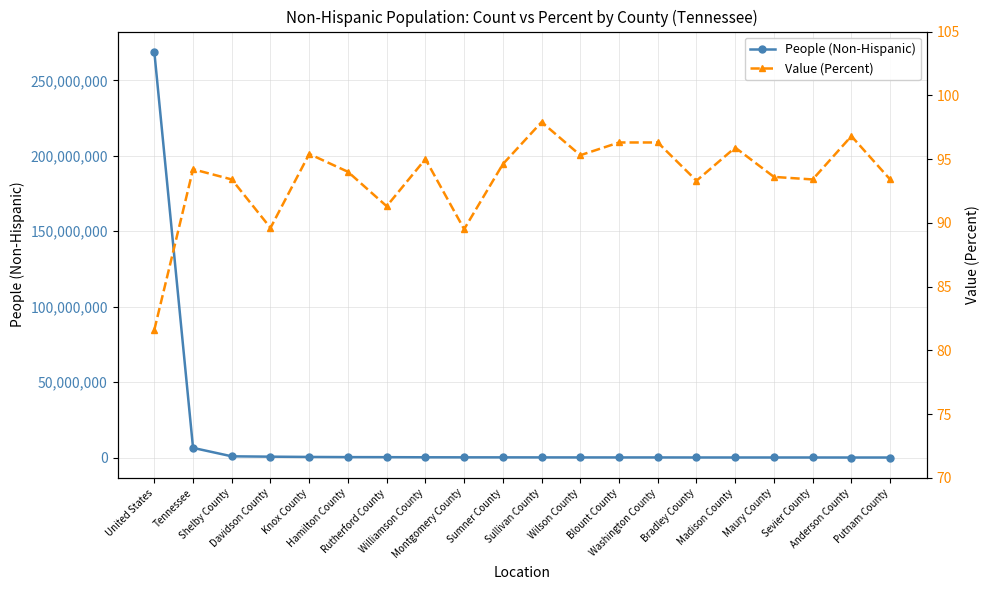

What is the value of the Value (Percent) point at the 8th from the left?

95.0